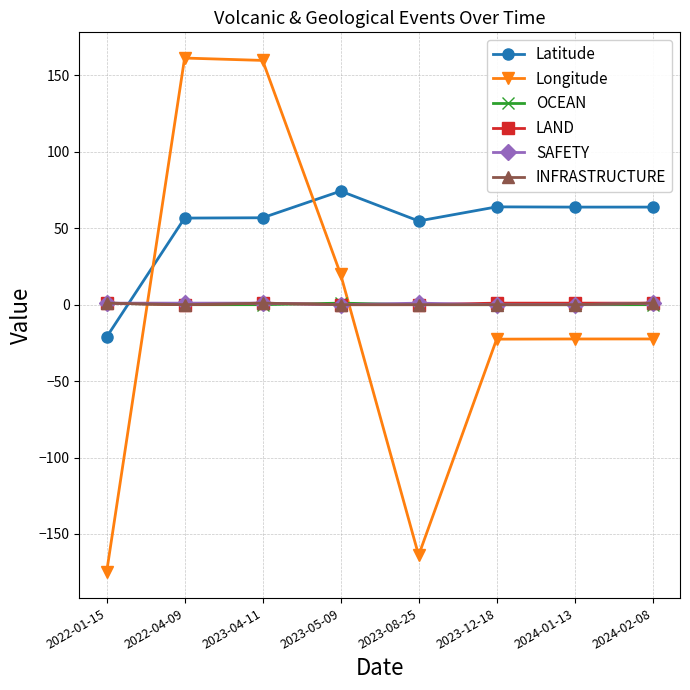

Between 2023-05-09 and 2023-12-18, which series saw the biggest shift?

Longitude